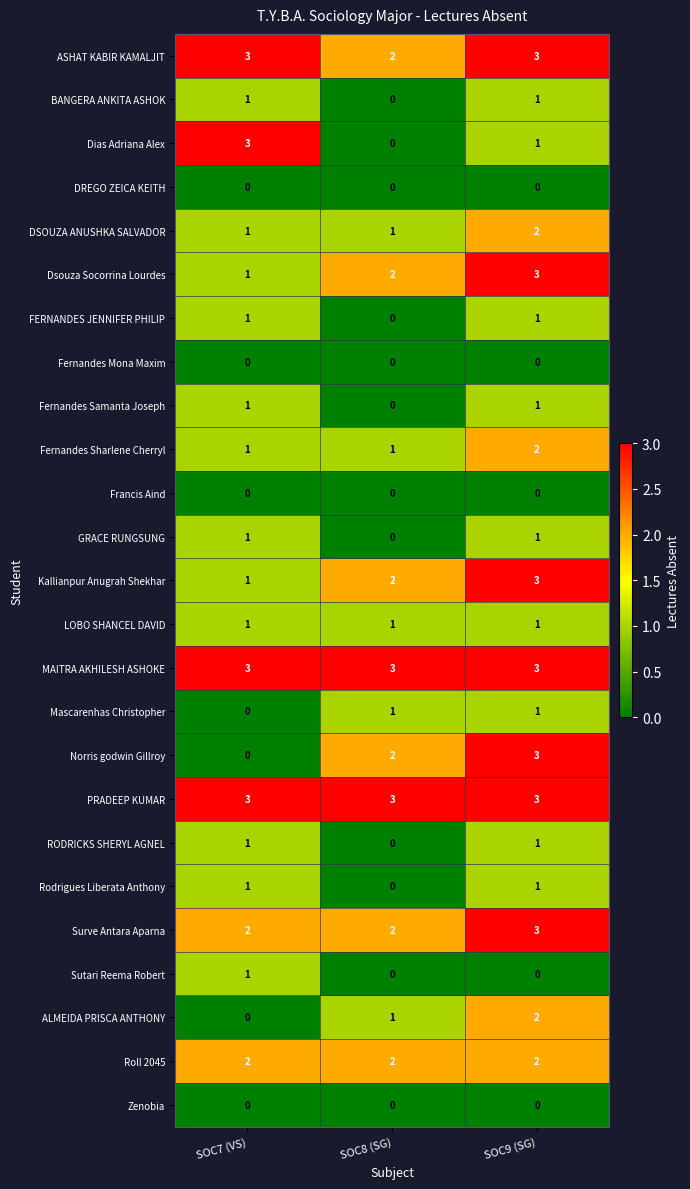

True or false: ALMEIDA PRISCA ANTHONY has a value of 2 at SOC9 (SG).

True